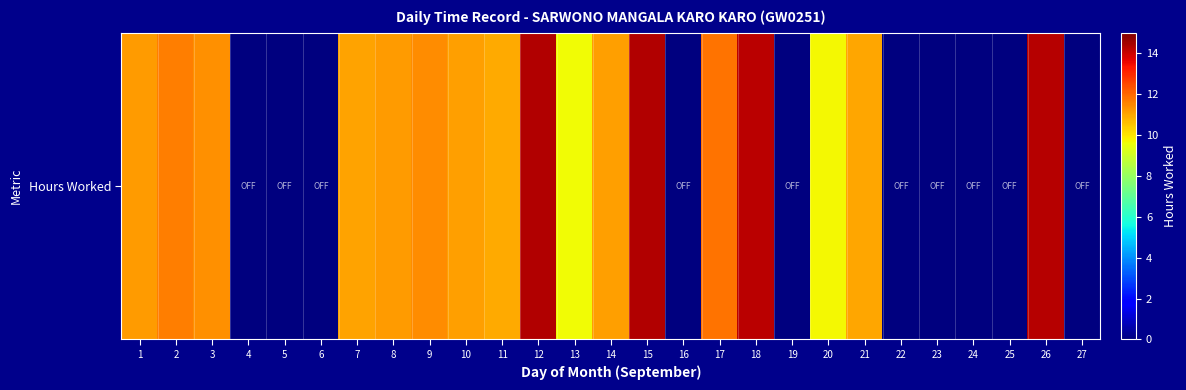

What is the change in value from 8 to 11?

-0.3